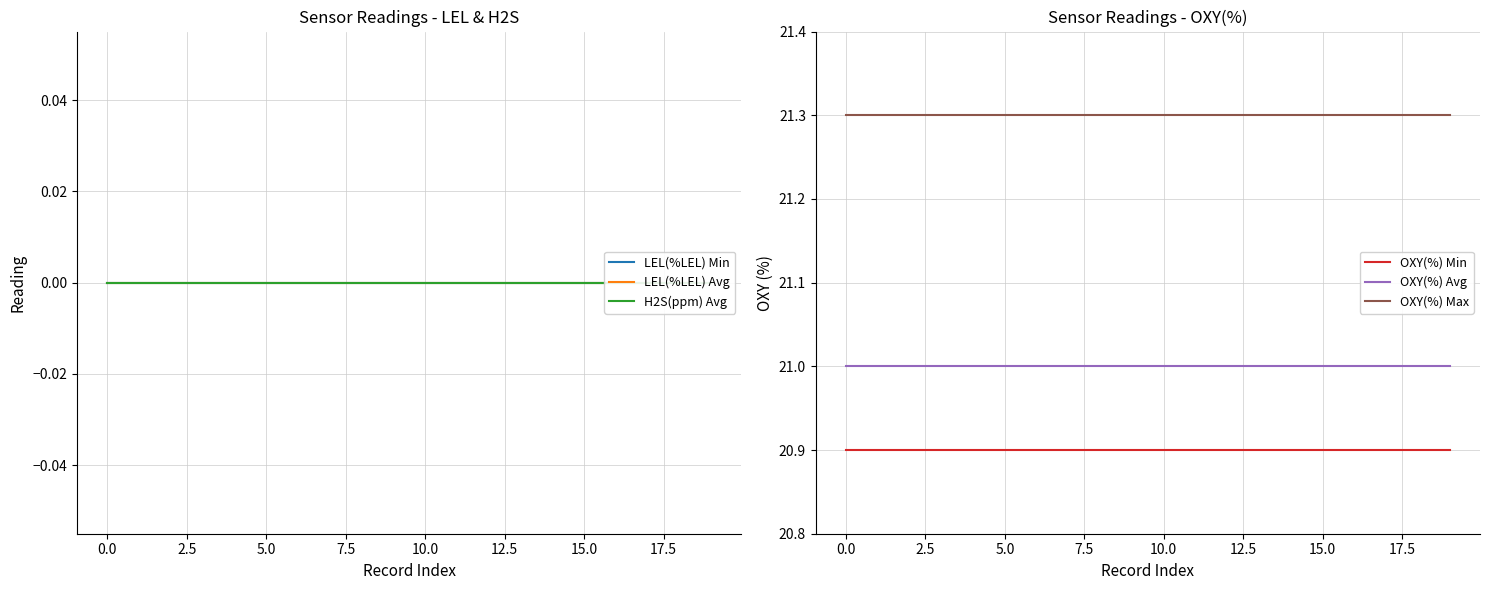

How many lines are shown in the chart?

6